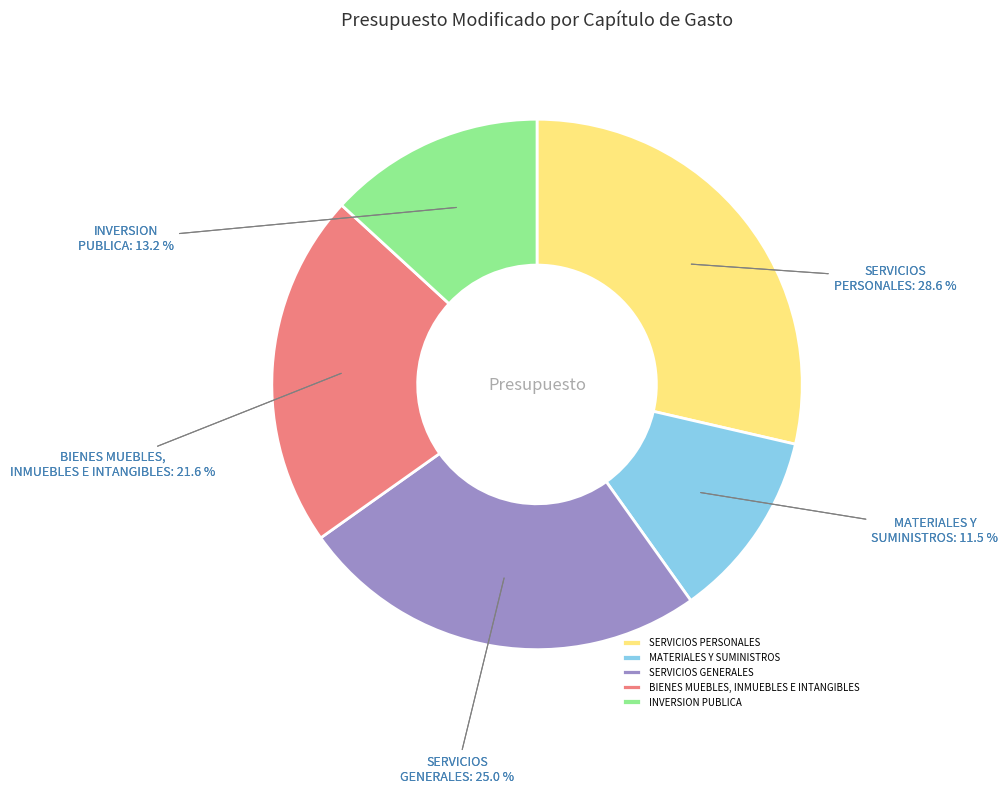

Rank the categories by value from highest to lowest.

SERVICIOS PERSONALES, SERVICIOS GENERALES, BIENES MUEBLES, INMUEBLES E INTANGIBLES, INVERSION PUBLICA, MATERIALES Y SUMINISTROS